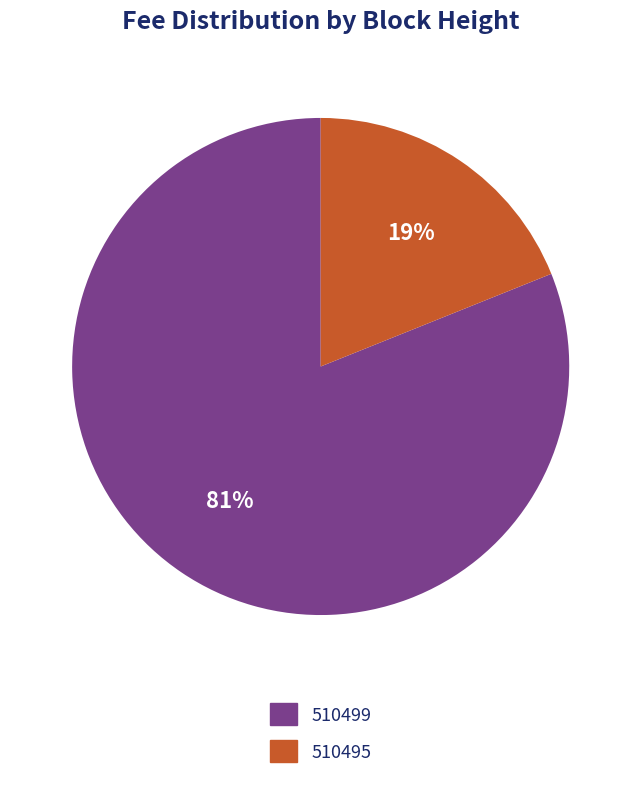

How many segments does this pie chart have?

2